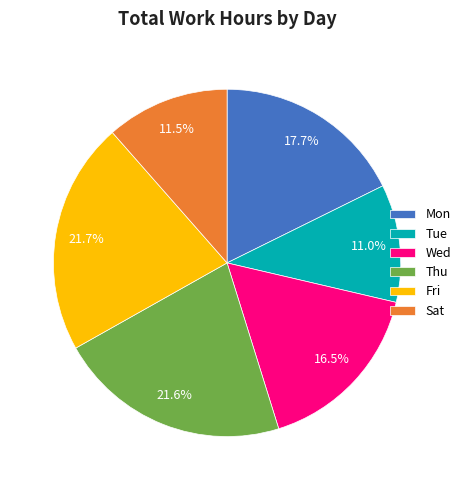

Which has a higher value, Tue or Wed?

Wed